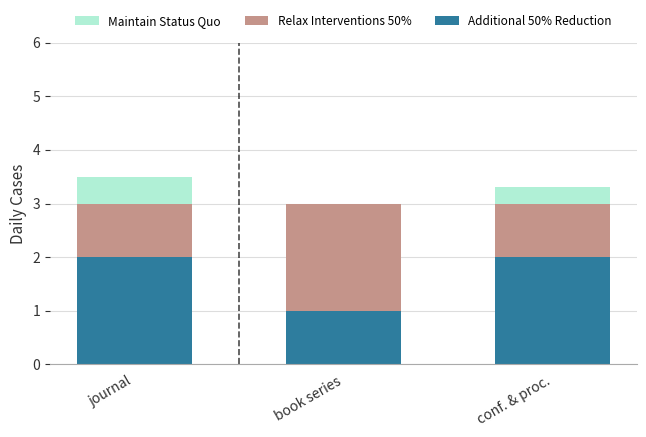

What is the maximum value for Additional 50% Reduction?

2.0